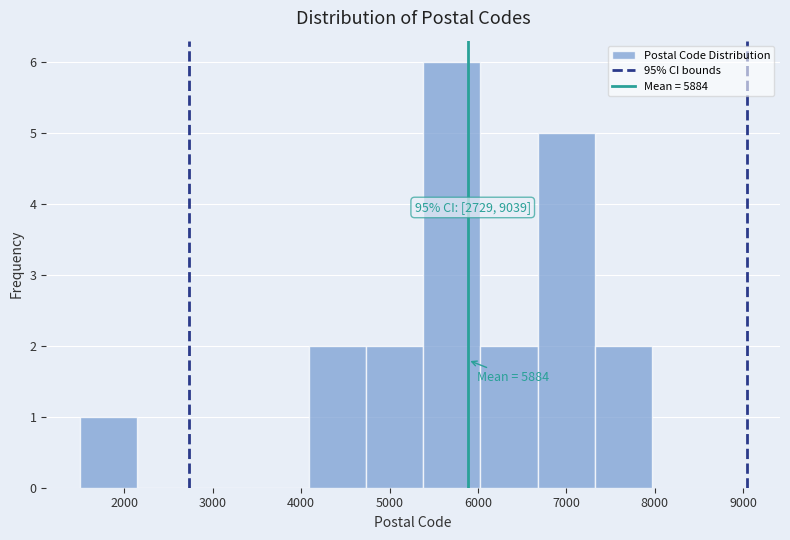

Which range on the x-axis has the tallest bar?

5400 to 6000